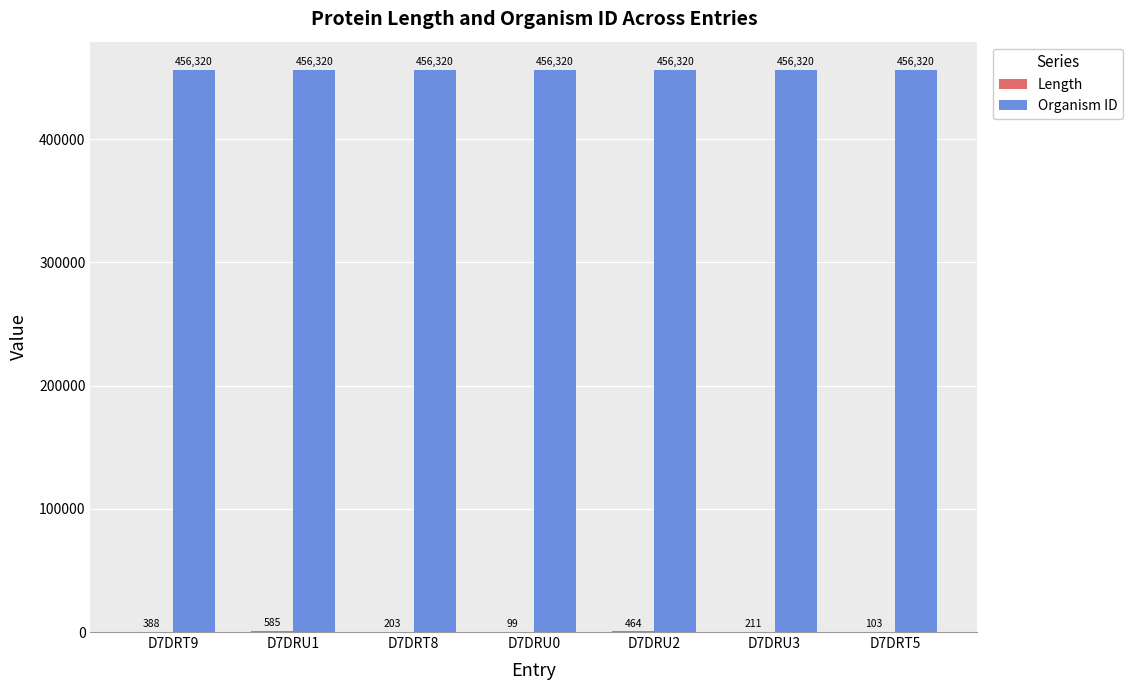

What is the highest value of the Organism ID series?

456320